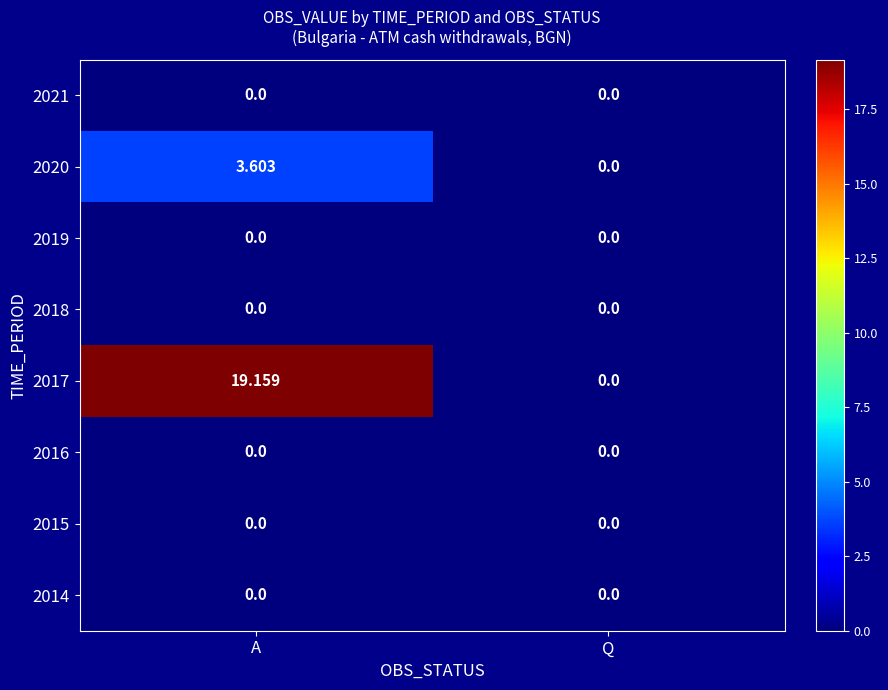

At which category does the chart reach its peak across all series?

A